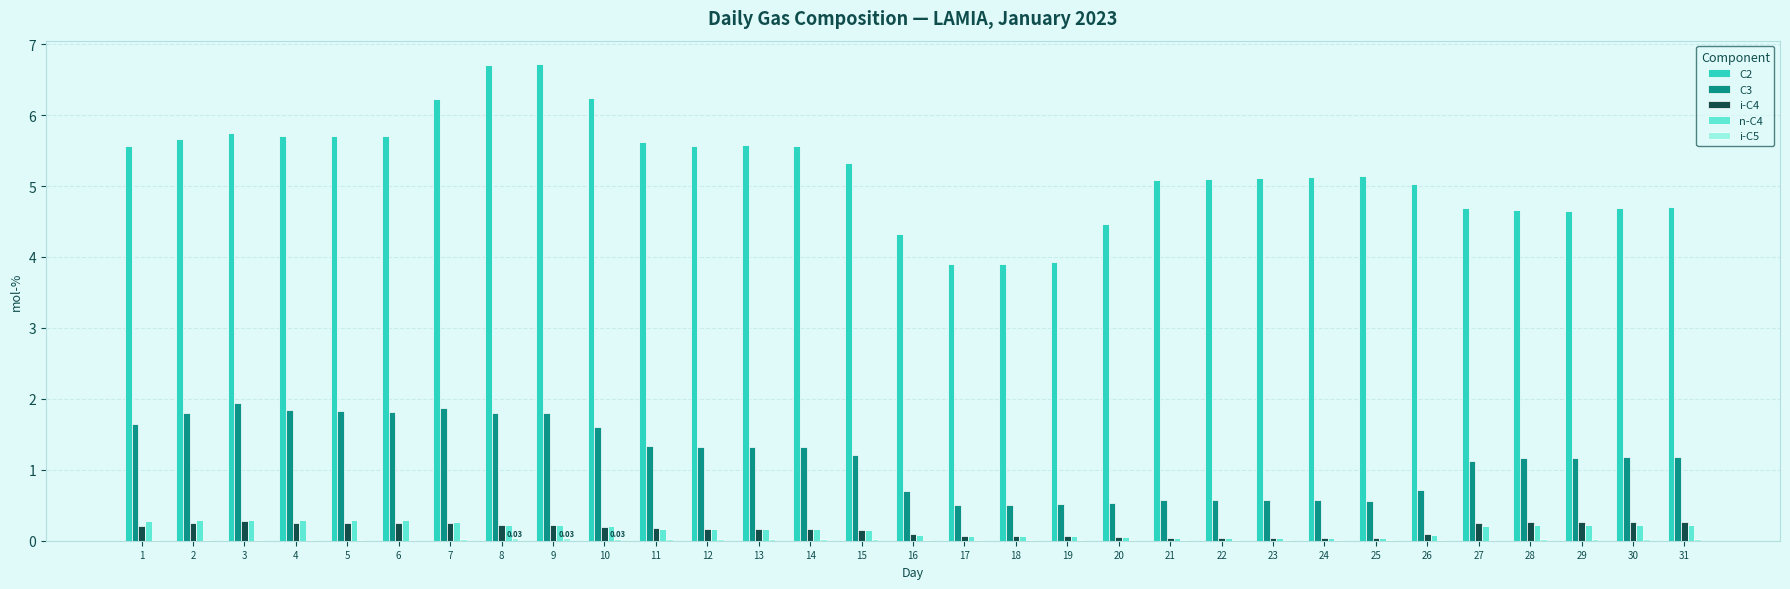

Which series has the largest total across all categories?

C2